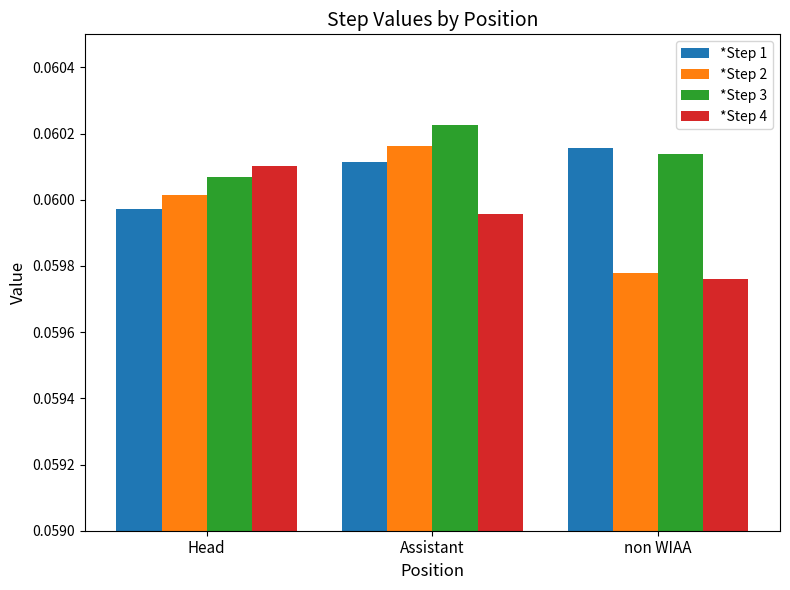

What position from the left is non WIAA?

3